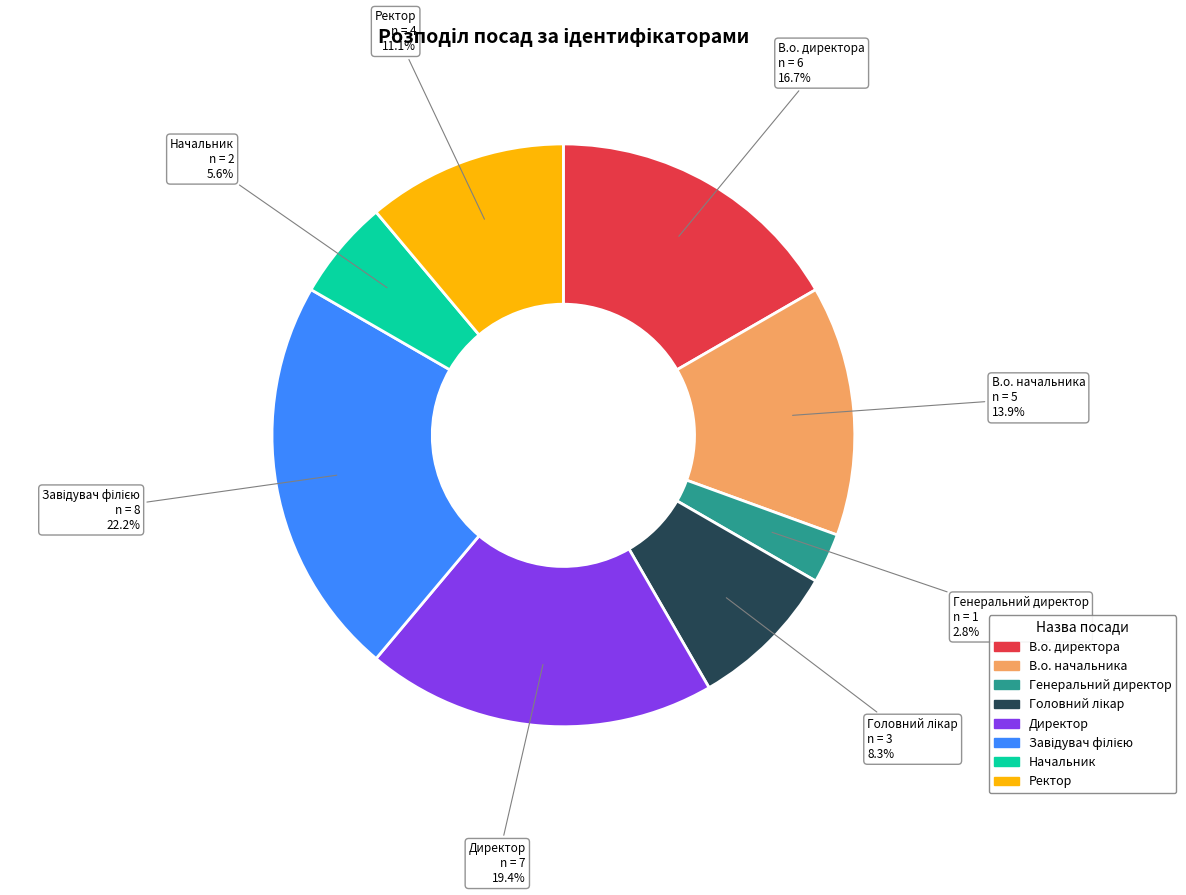

Count the number of slices in the pie.

8